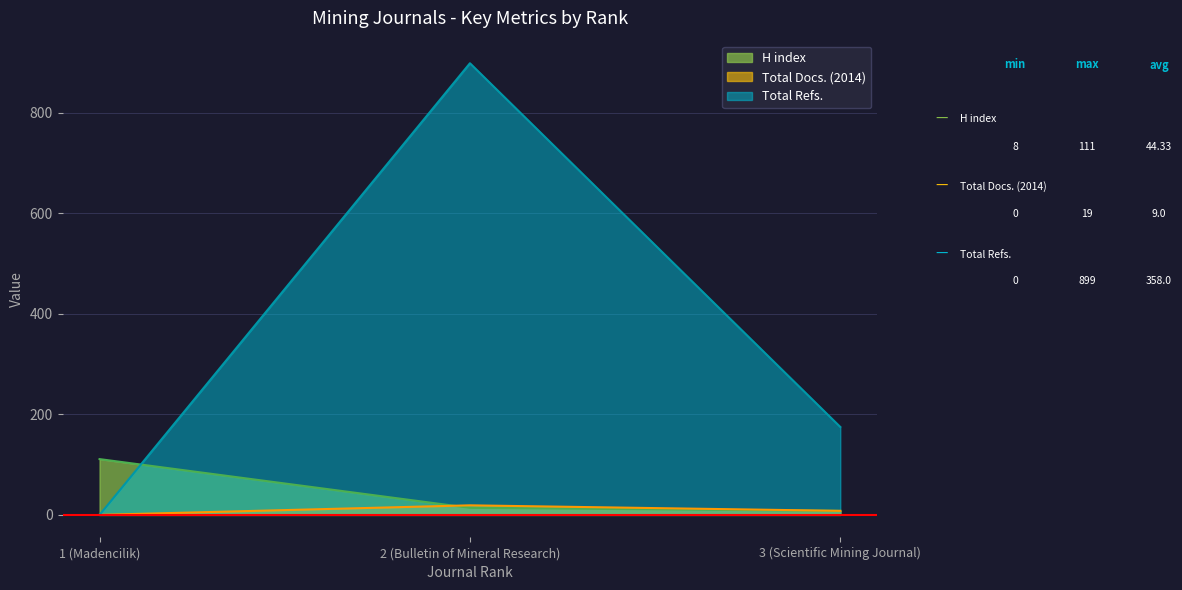

Reading left to right, transcribe all the data shown in this chart.

H index: 111	14	8
Total Docs. (2014): 0	19	8
Total Refs.: 0	899	175